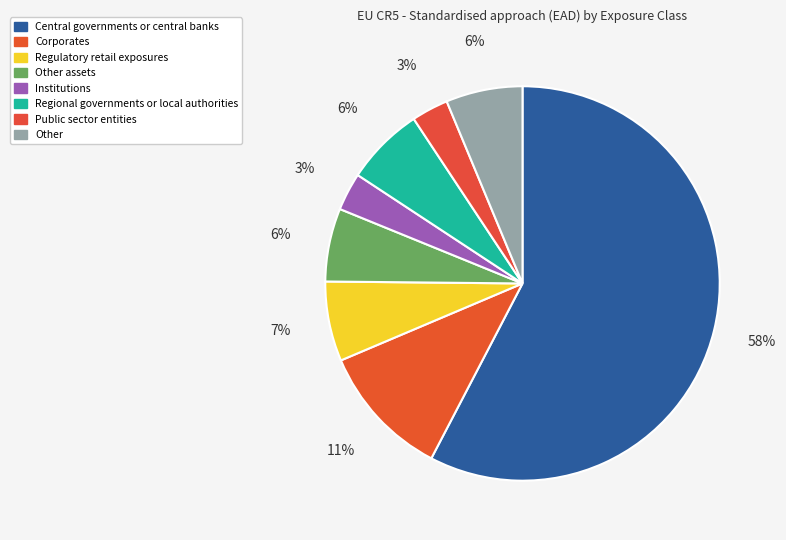

Which slice is the largest?

Central governments or central banks